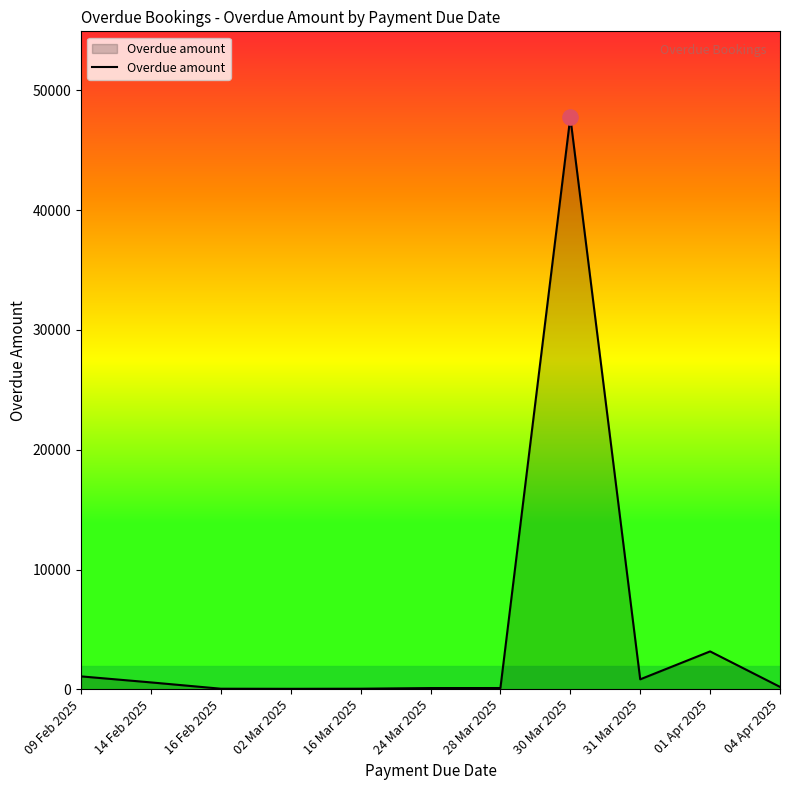

What is the change in value from 02 Mar 2025 to 24 Mar 2025?

+62.5